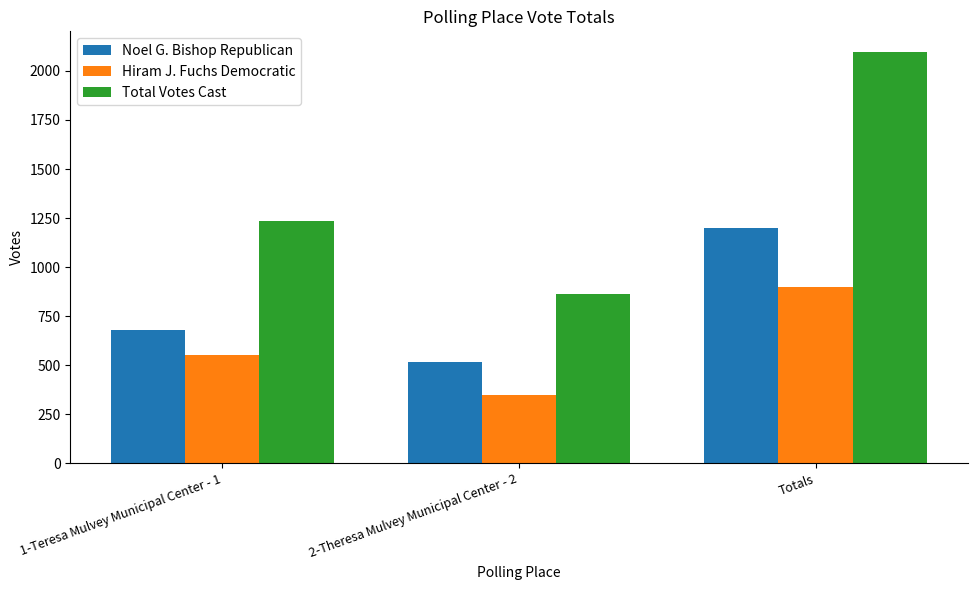

What is the approximate value of Hiram J. Fuchs Democratic at 2-Theresa Mulvey Municipal Center - 2, to the nearest 50?

350